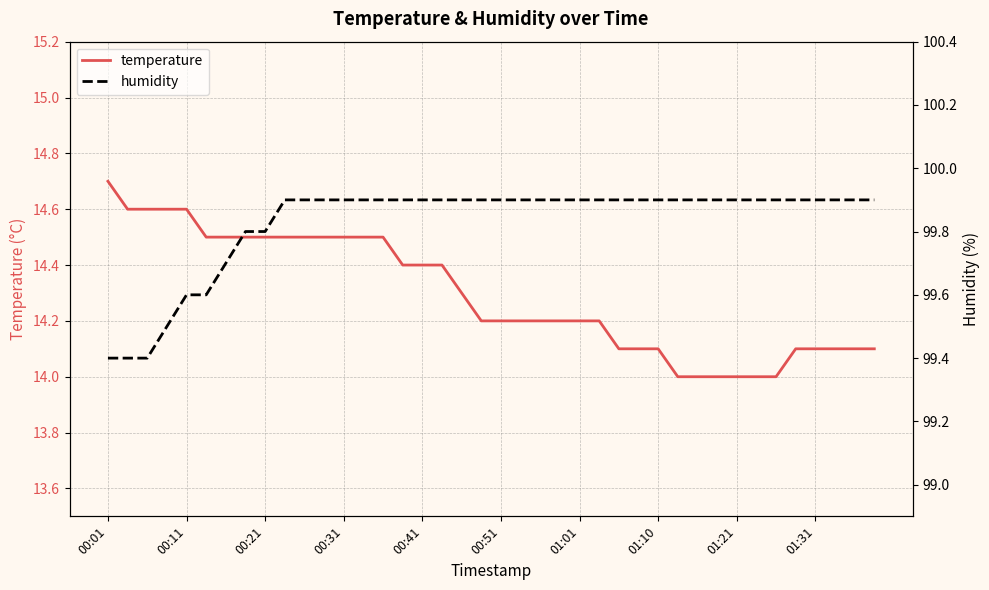

What is the maximum value shown in the chart?

99.9